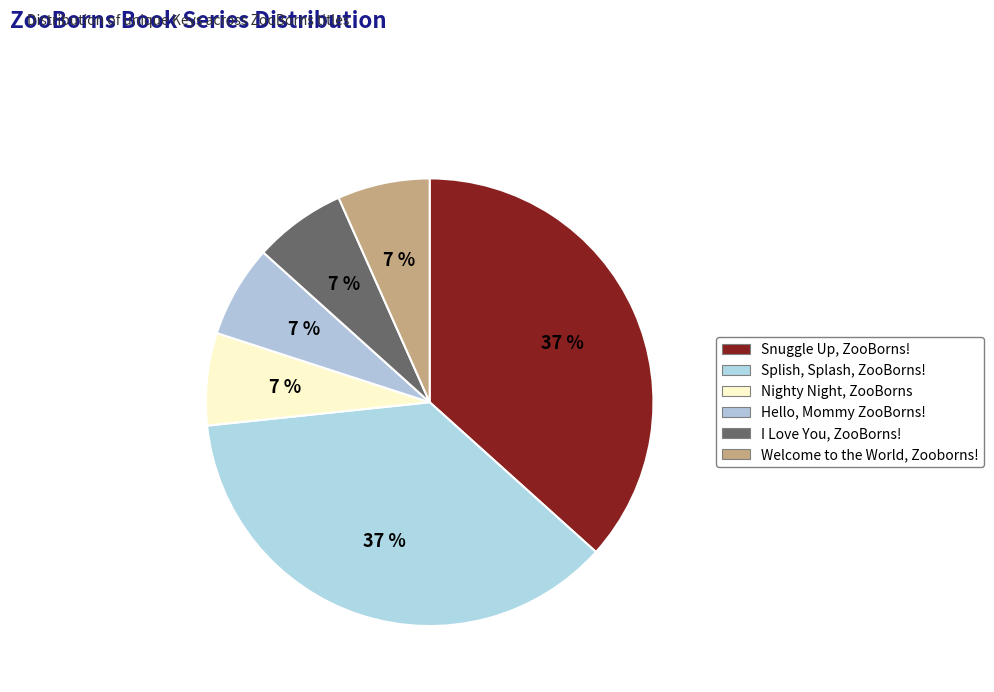

To the nearest percent, what portion does Splish, Splash, ZooBorns! represent?

37%